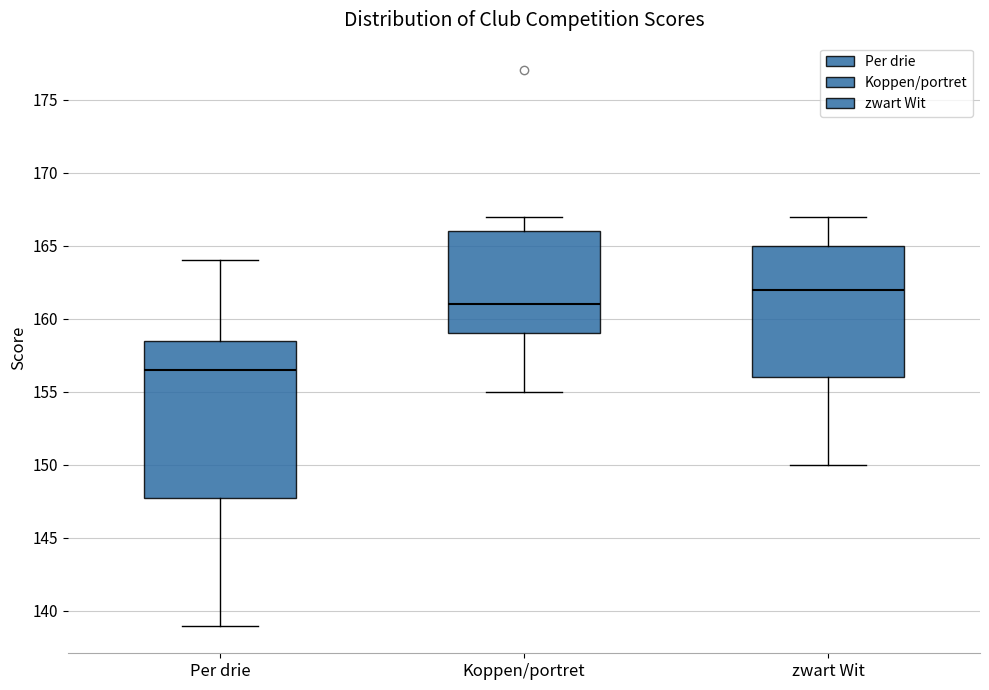

Where does the upper whisker of the box for zwart Wit end on the y-axis? The values are not printed on the chart, so give them approximately, as read against the axis.

167.0